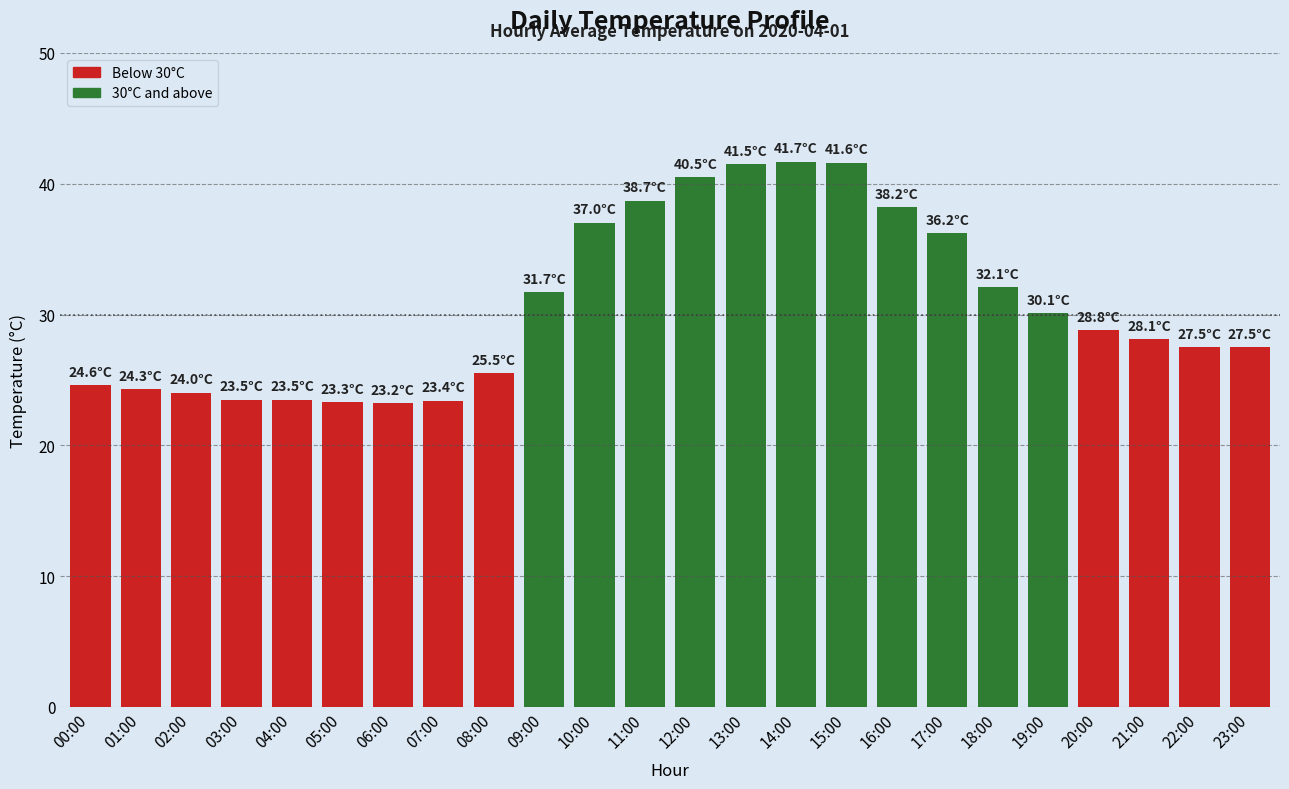

Read the value at 04:00.

23.5